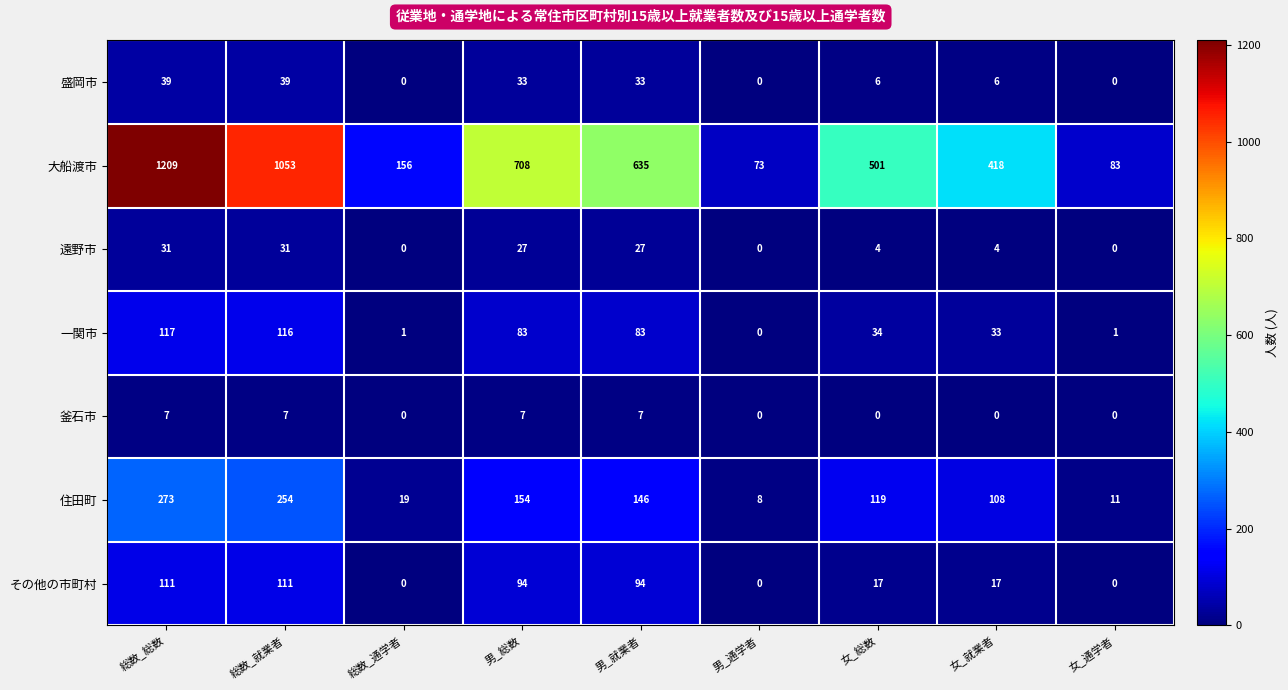

At which label does 住田町 first exceed 119?

総数_総数